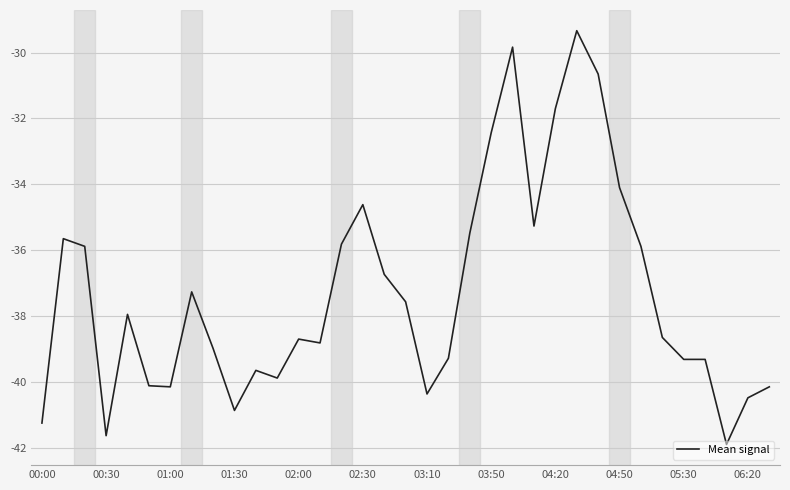

True or false: there are more than 1 points higher than both neighbors.

True